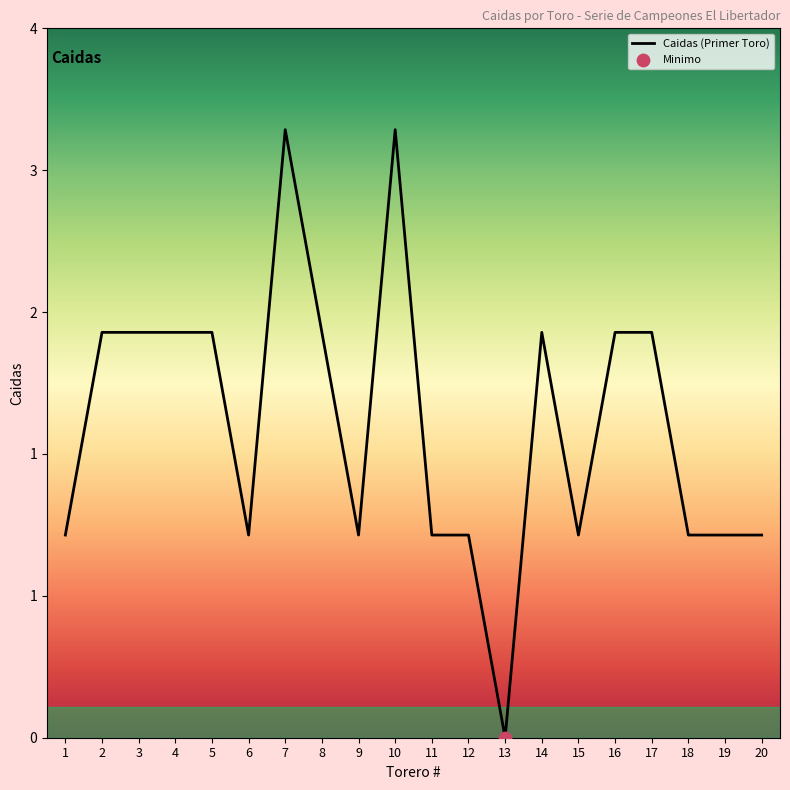

Is this an area chart (filled region under the line)?

Yes